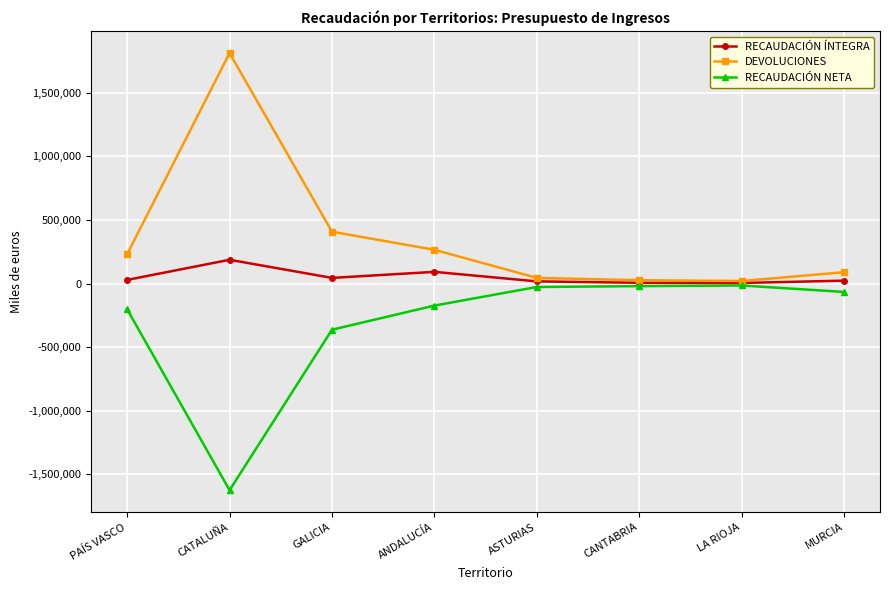

List the series in order of their overall mean, lowest first.

RECAUDACIÓN NETA, RECAUDACIÓN ÍNTEGRA, DEVOLUCIONES